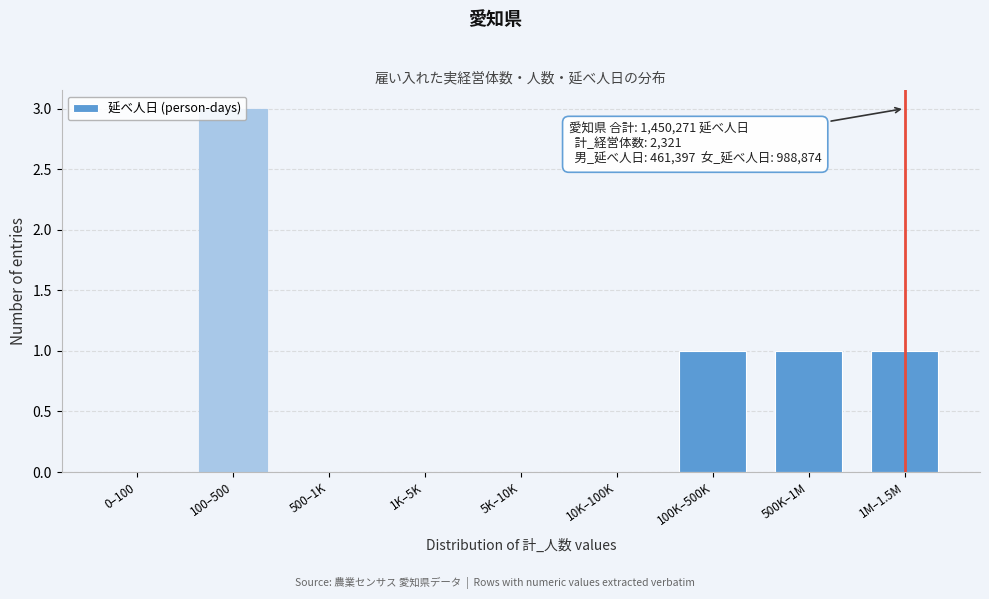

What is the sum of all values?

6